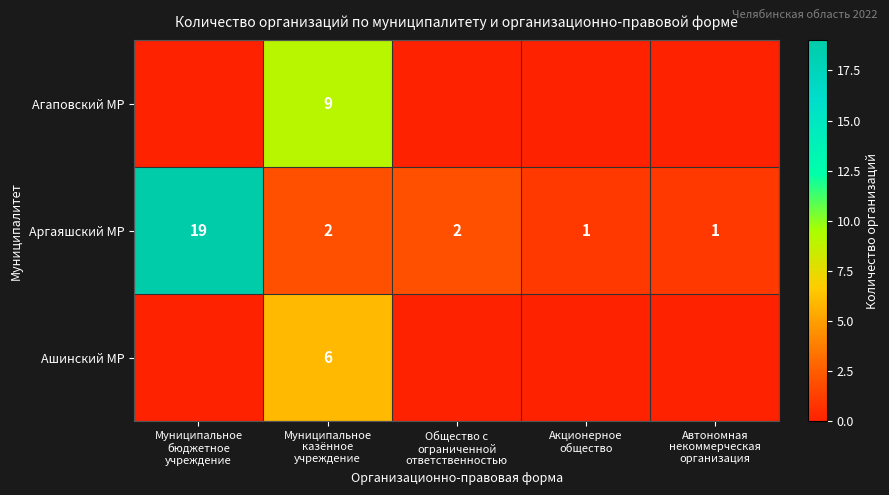

What is the difference between the maximum and minimum values in the Аргаяшский МР series?

18